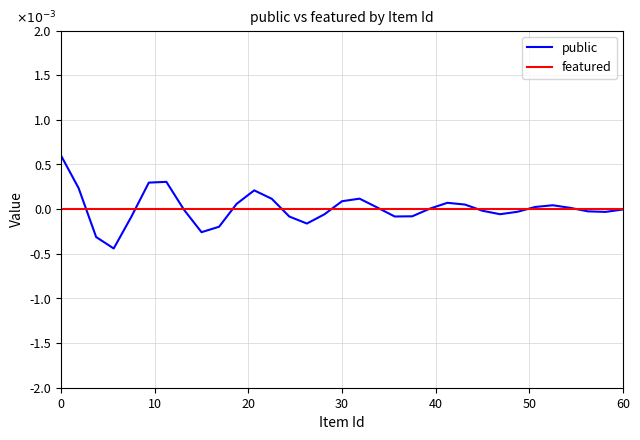

Which series has the widest spread of values?

public